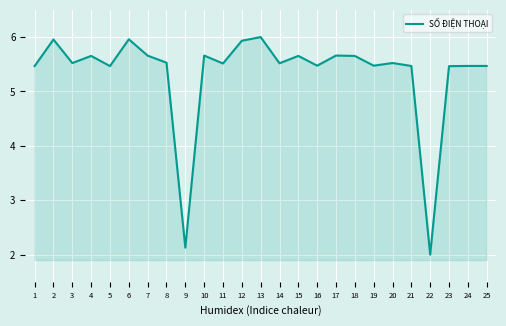

What is the sum of all values?

133.3